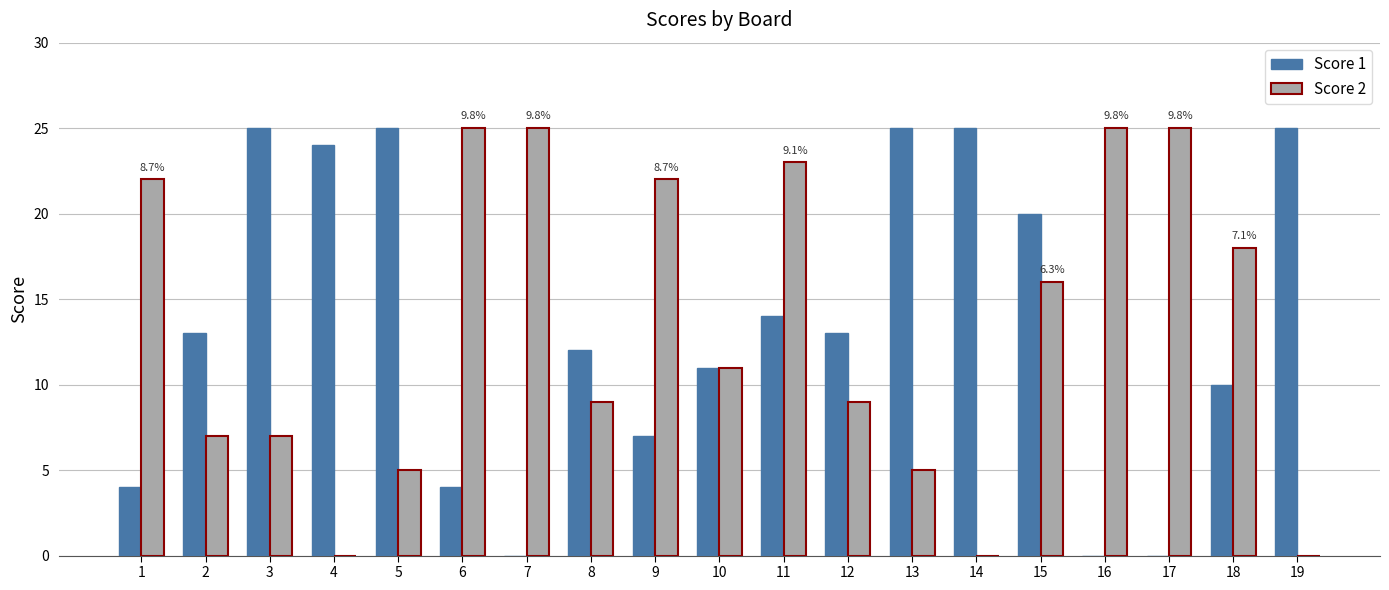

What is the sum of the Score 1 values at 9 and 13?

32